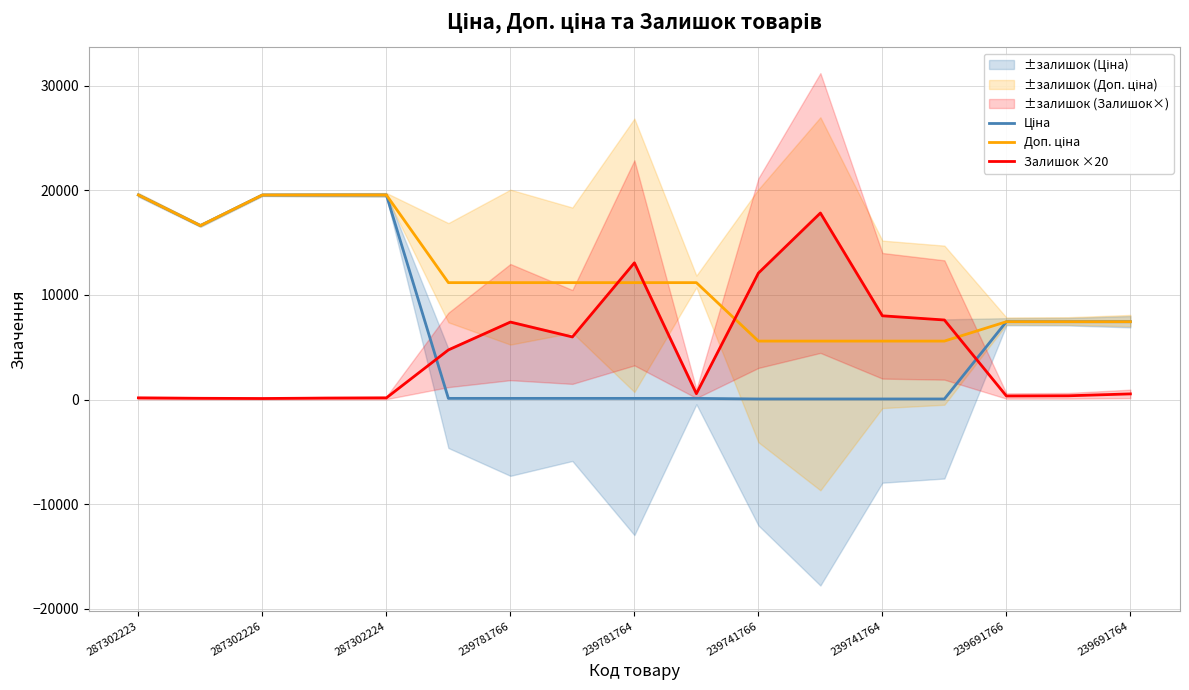

True or false: Залишок ×20 has a value of 160.0 at 287302223.

True